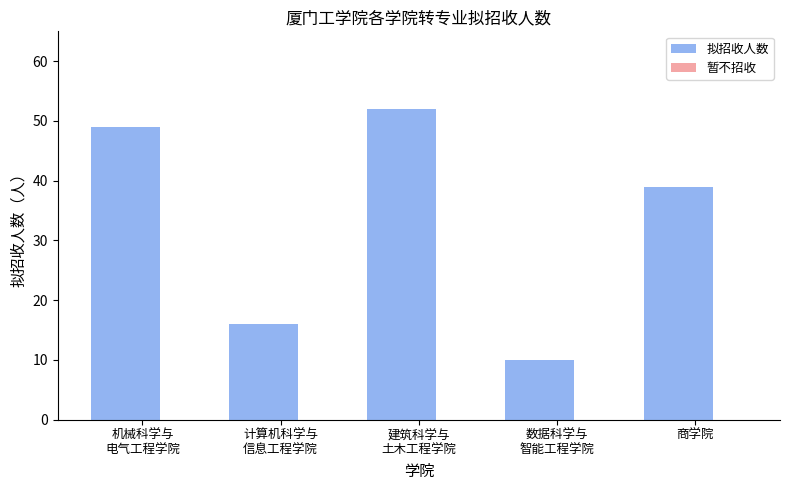

Where is the data nearest to the value 31?

商学院